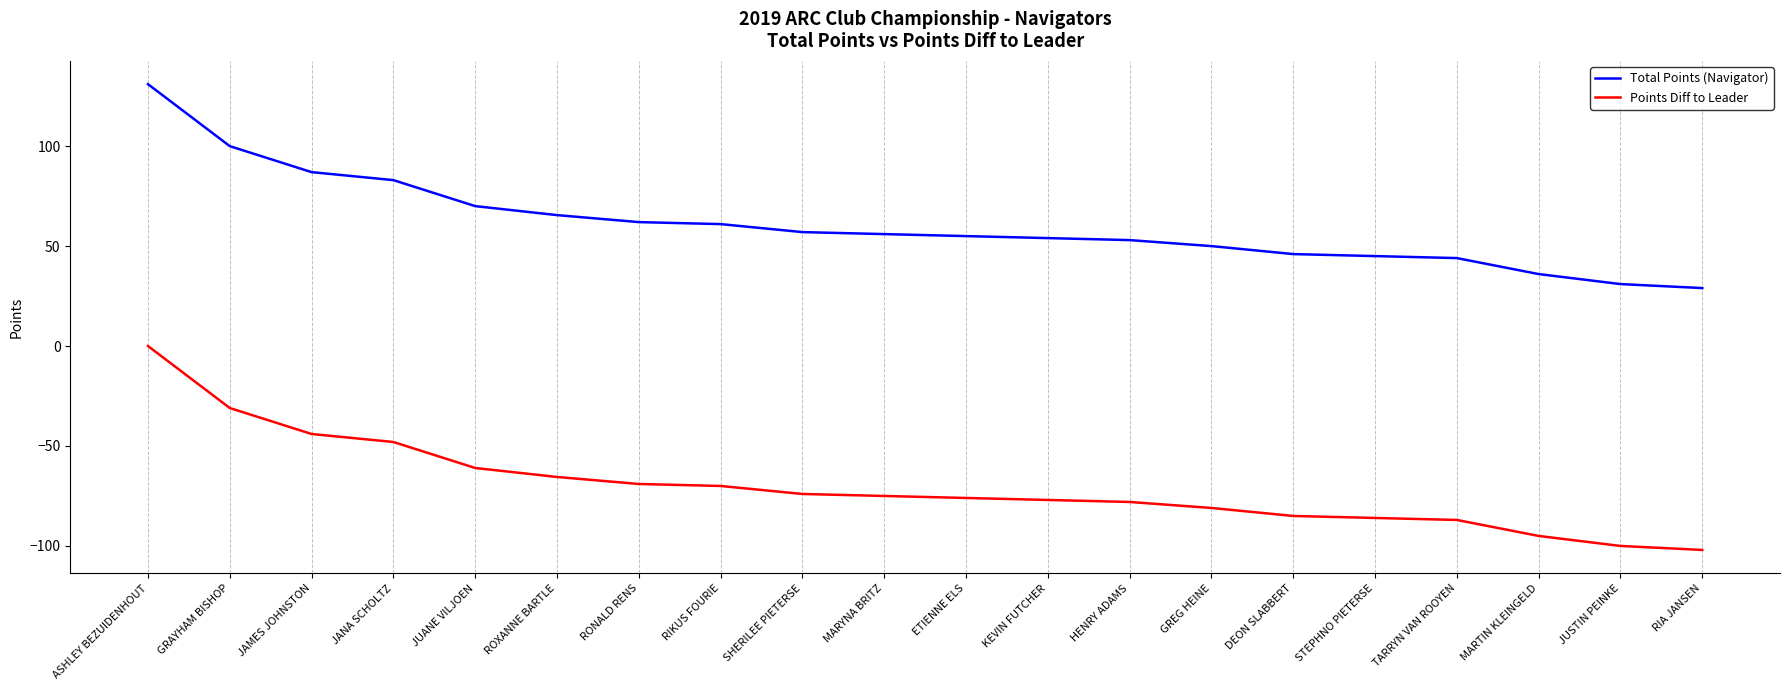

What position from the right is SHERILEE PIETERSE?

12